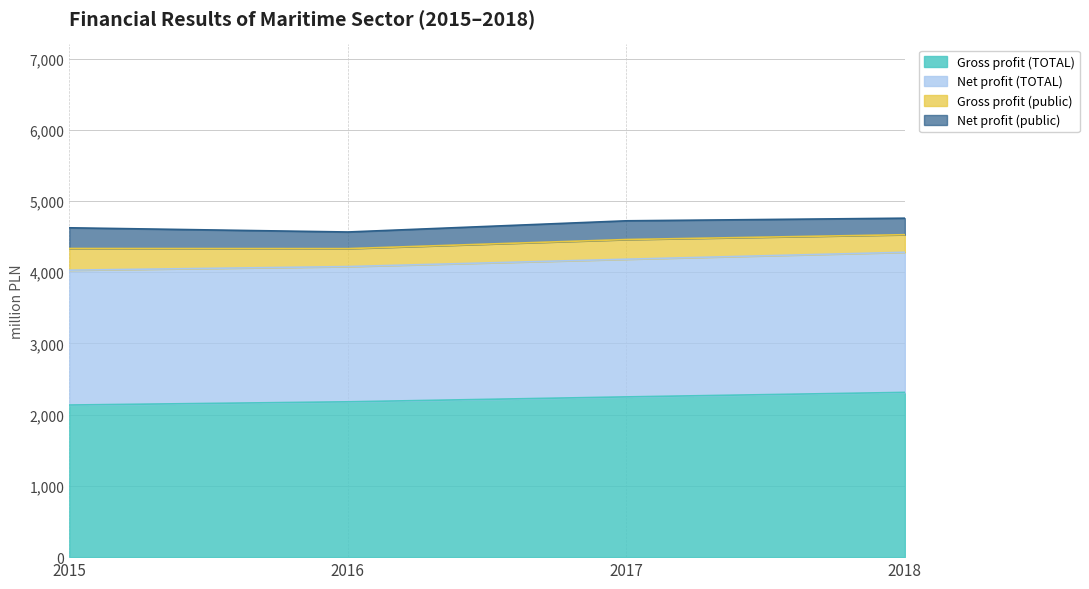

How many values in the Gross profit (TOTAL) series exceed 2249?

2